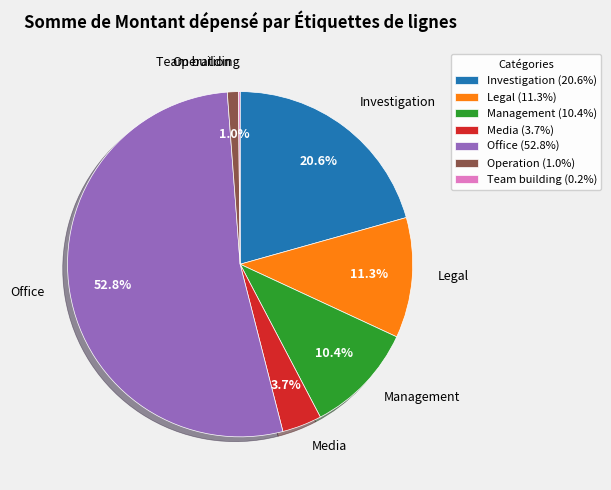

What is the ratio of the value at Operation to the value at Legal?

0.1